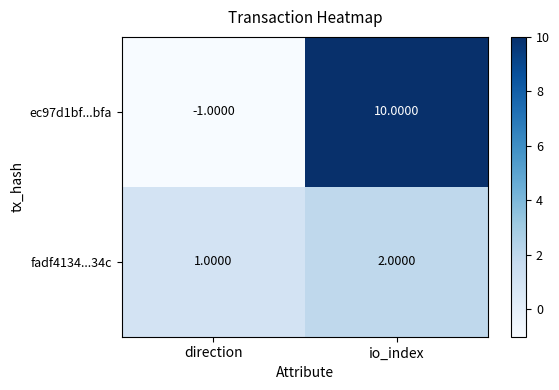

Rank the categories by ec97d1bf...bfa value from highest to lowest.

io_index, direction